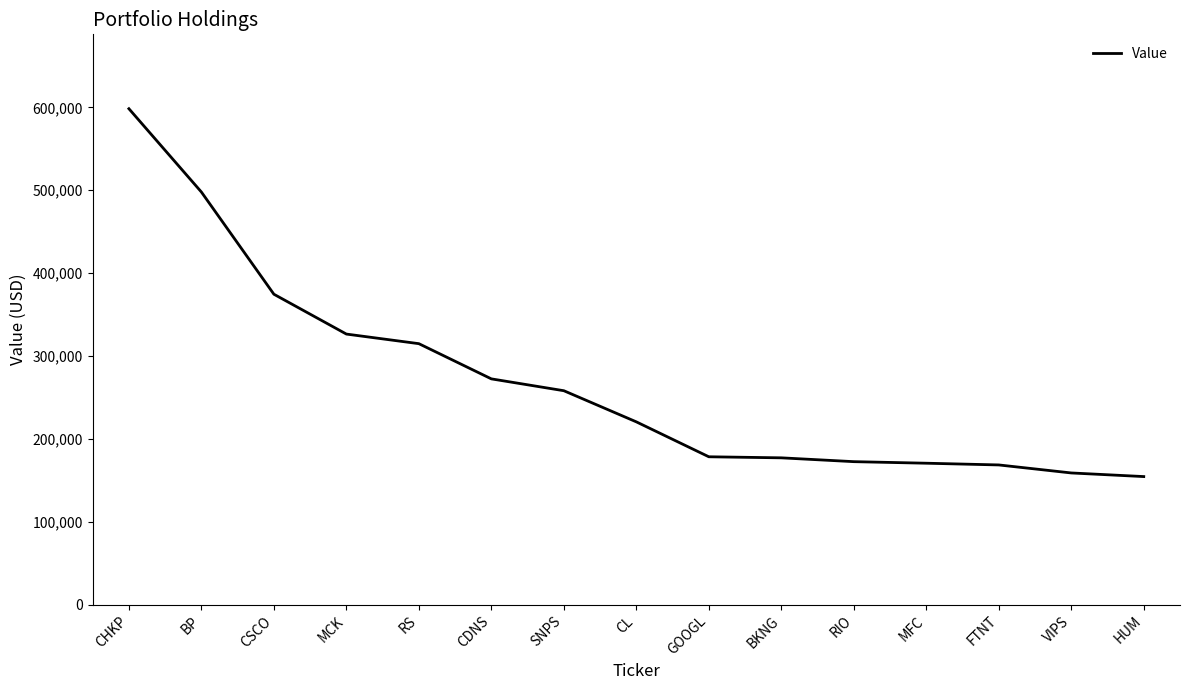

The chart shows a value of 117855 at SNPS. True or false?

False